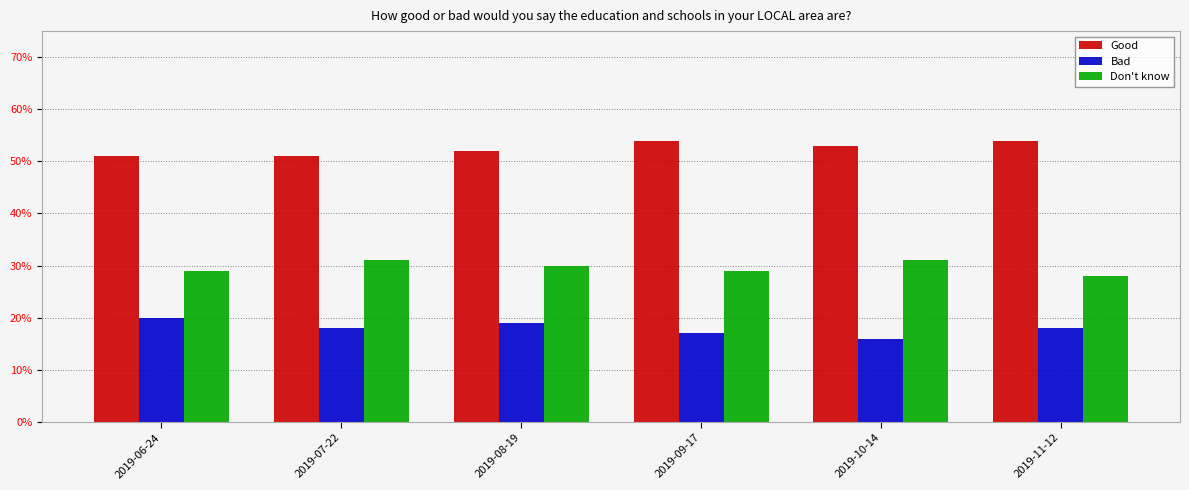

Does the chart contain any negative values?

No